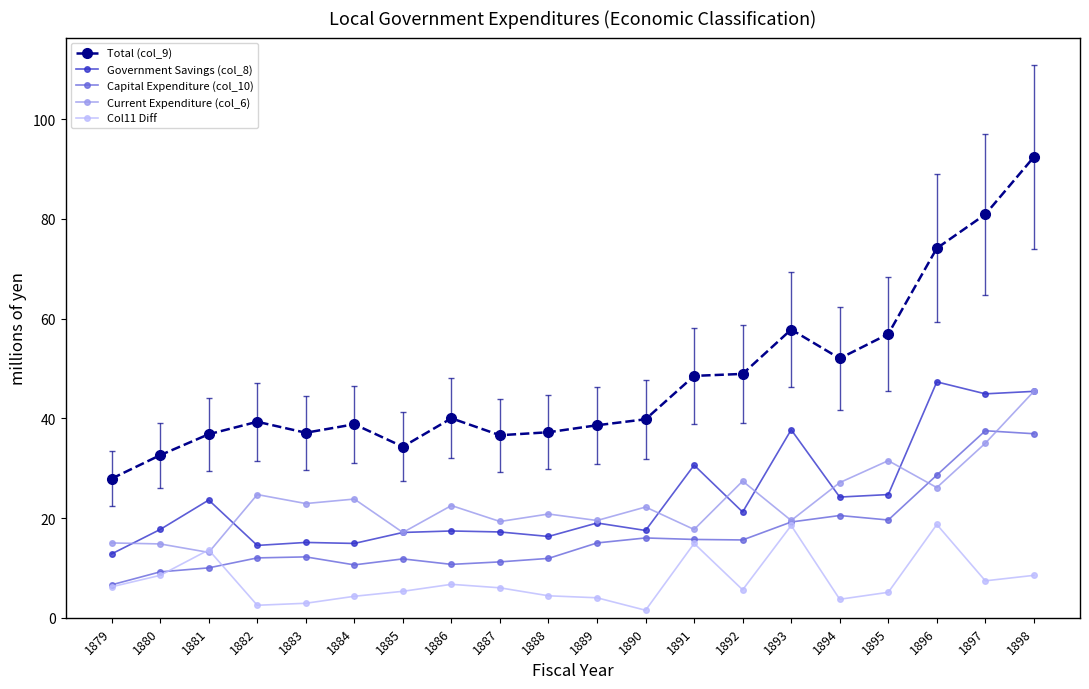

Which series has the largest total across all categories?

Total (col_9)